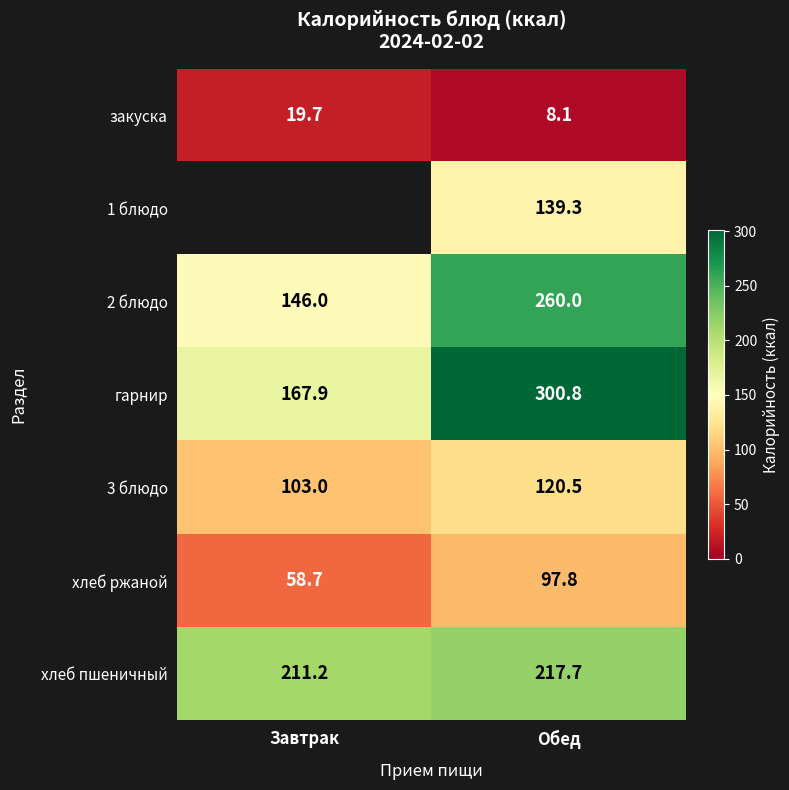

At which category does the chart reach its peak across all series?

Обед